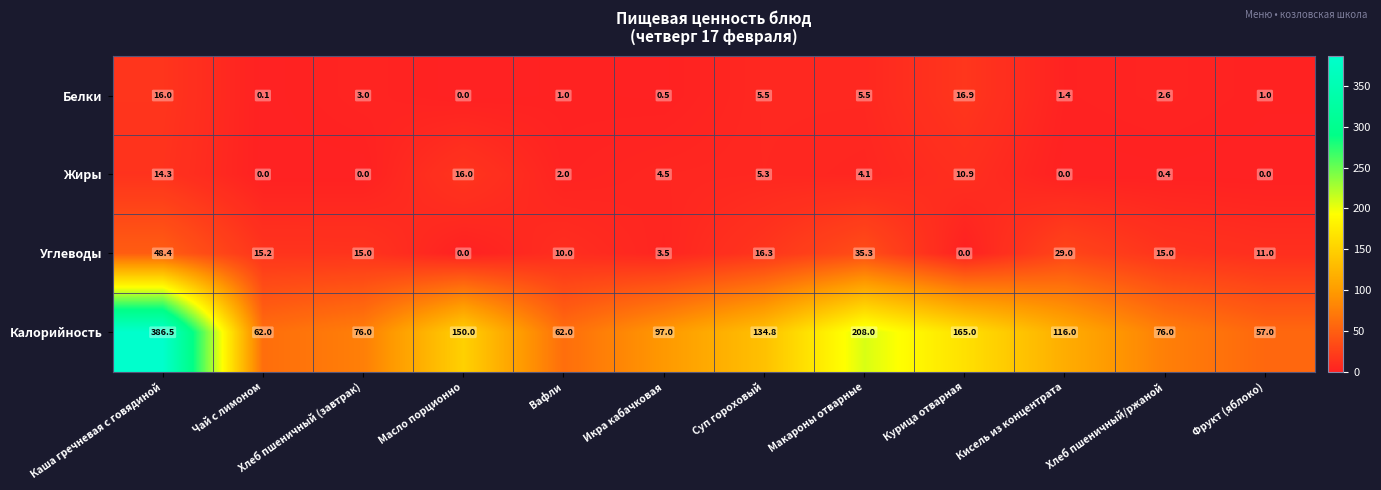

What is the difference between the Калорийность values at Масло порционно and Хлеб пшеничный/ржаной?

74.0